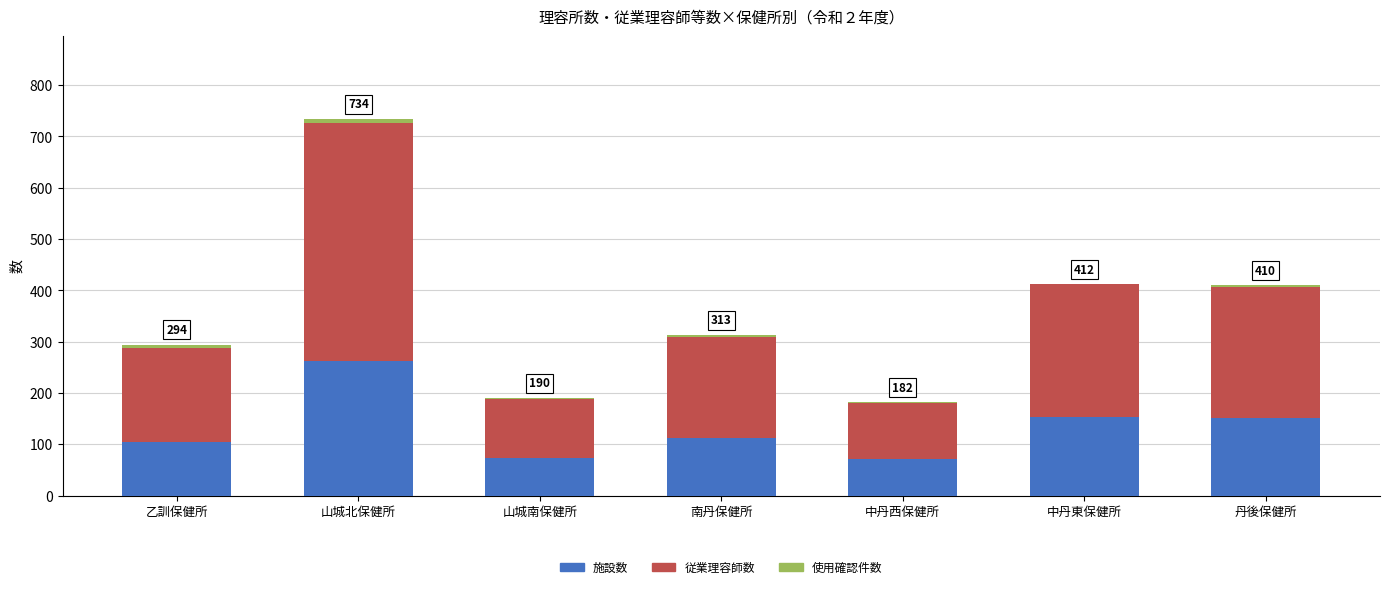

True or false: 施設数 has a value of 109 at 中丹西保健所.

False